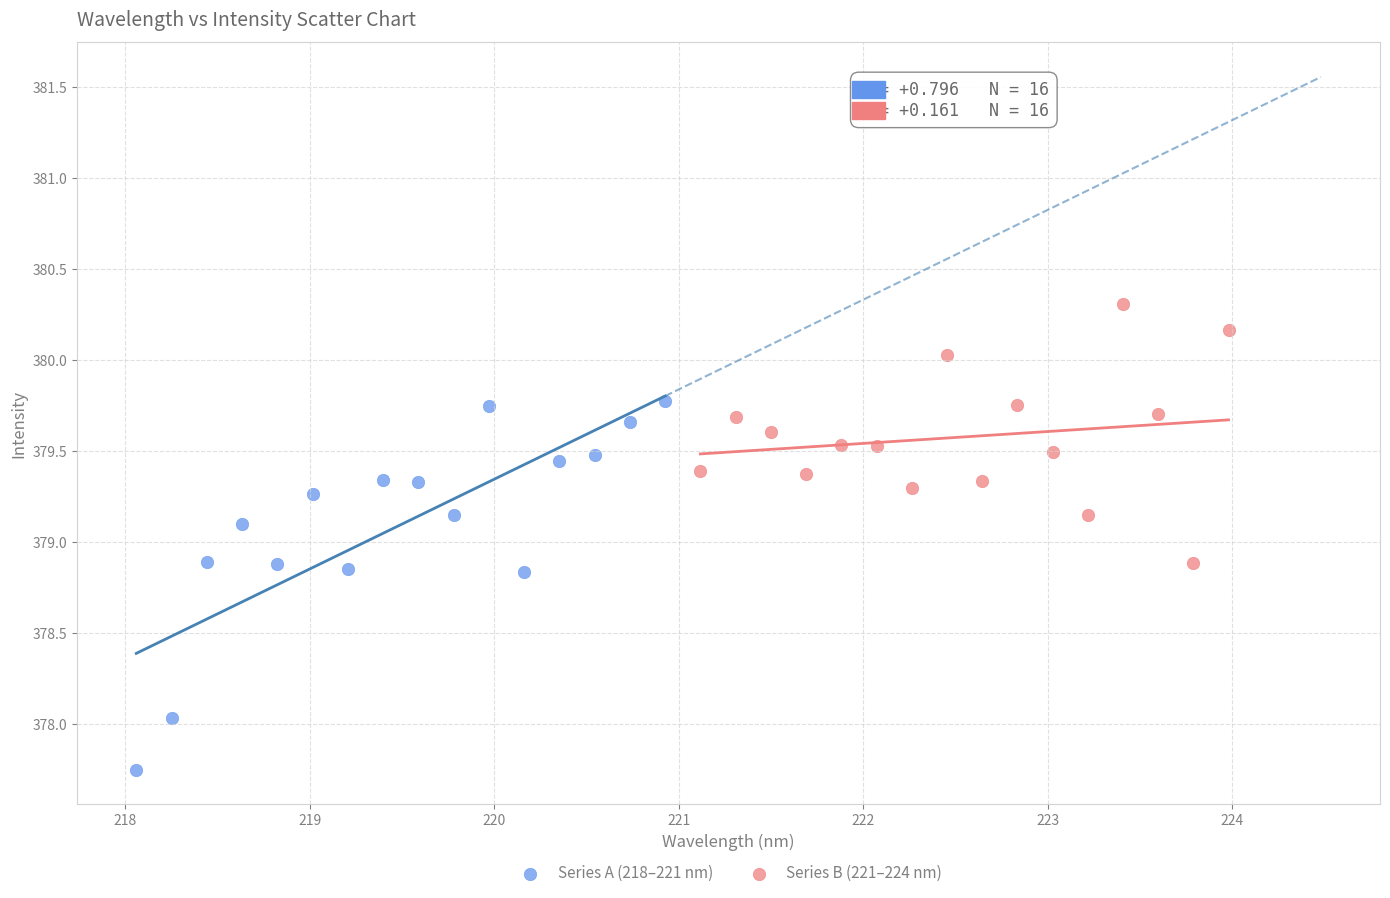

Which series has the widest spread of Y values?

Series A (218–221 nm)